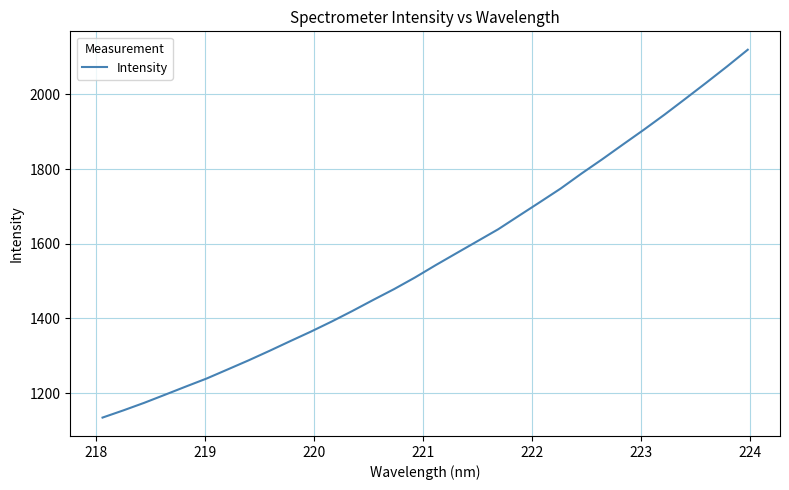

What is the sum of all values?

49966.2